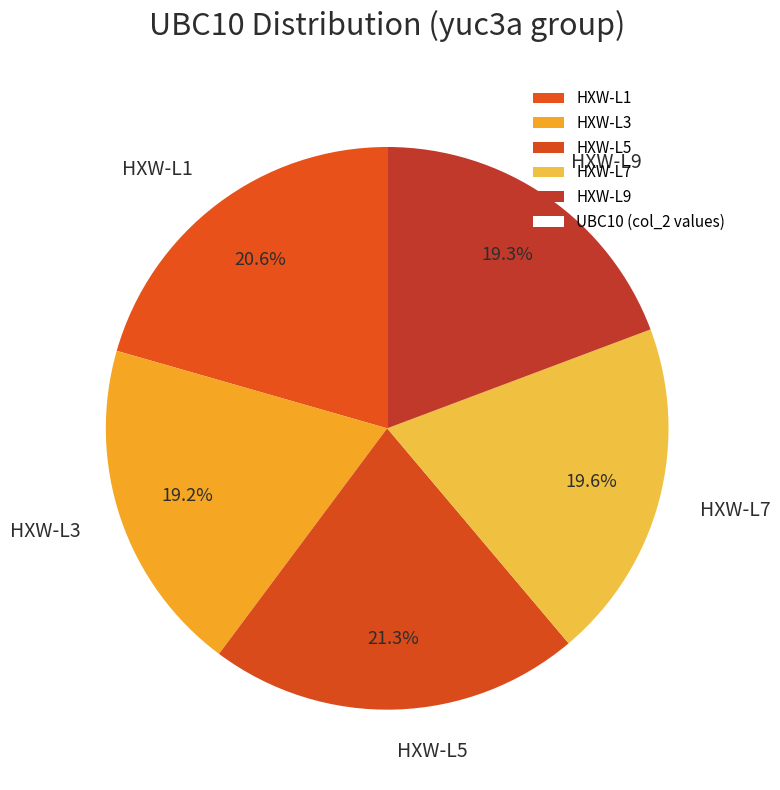

Is it true that HXW-L5 is 21% of the pie?

True